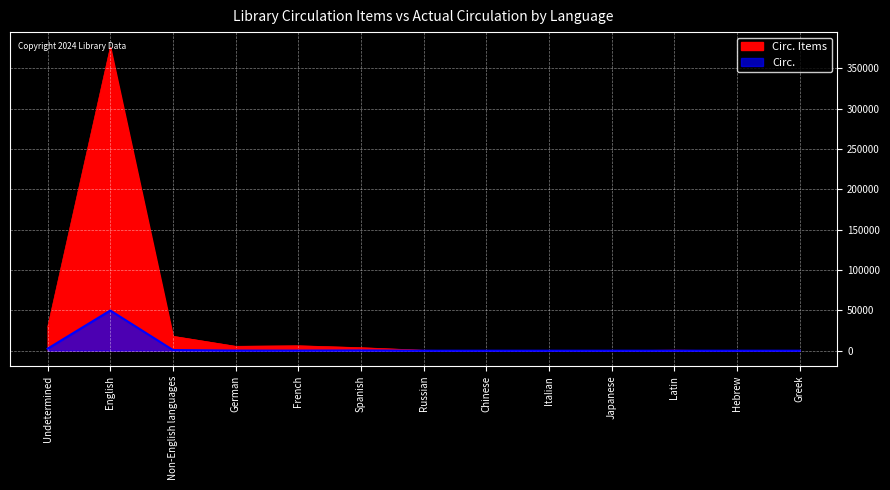

What is the average value of the Circ. Items series?

33895